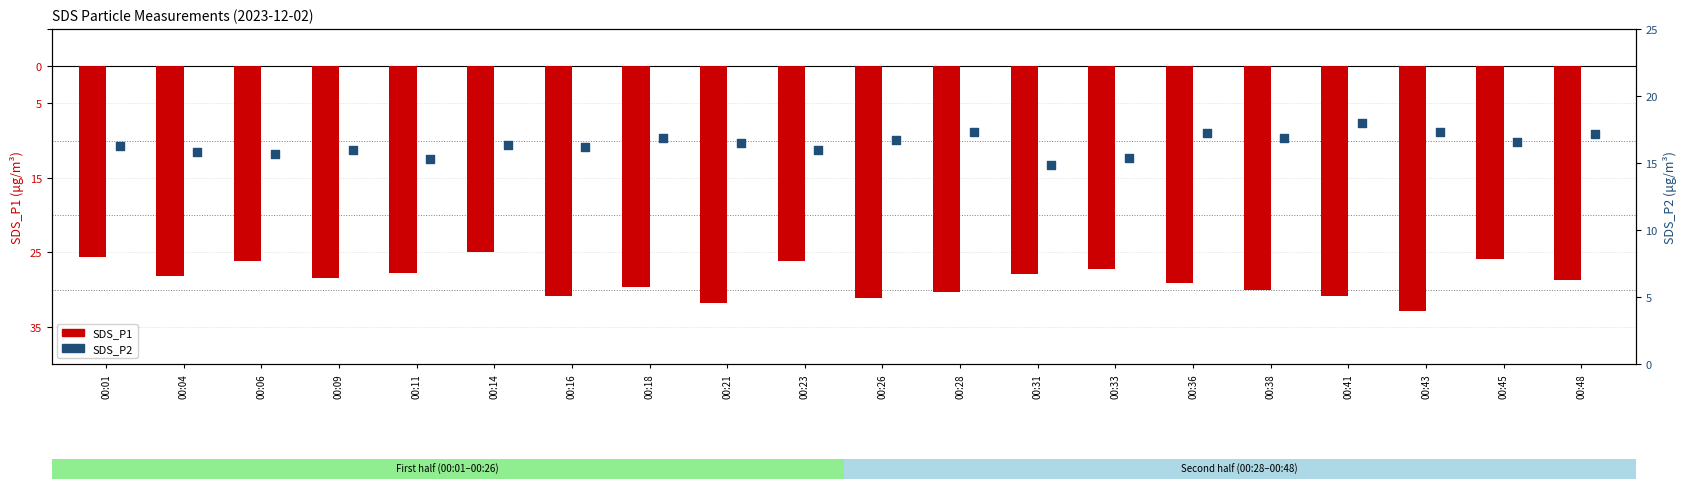

Which series has the largest Y range (max minus min)?

SDS_P1